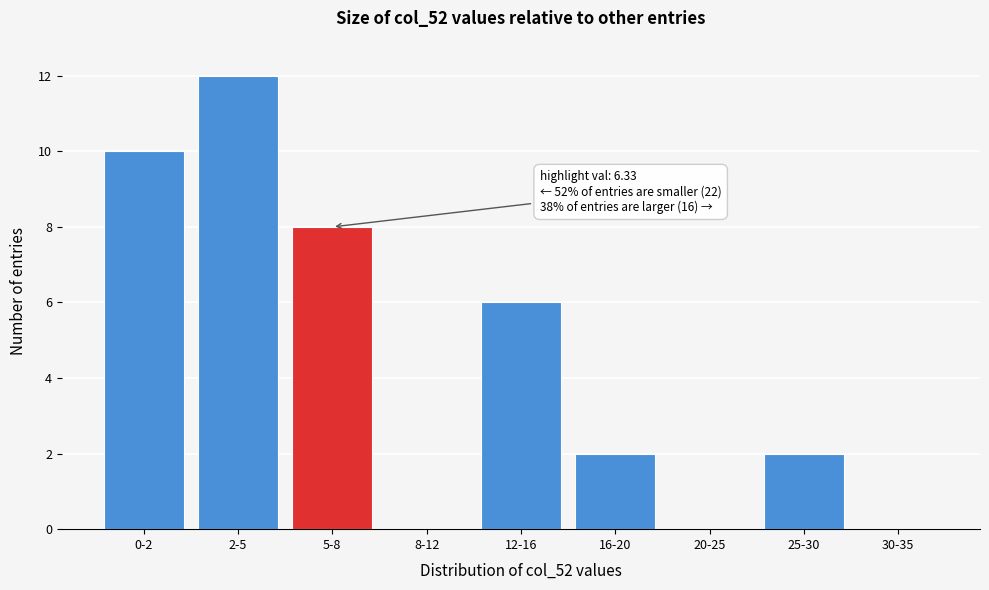

Reading left to right, extract all data points from this chart.

0-2=10	2-5=12	5-8=8	8-12=0	12-16=6	16-20=2	20-25=0	25-30=2	30-35=0